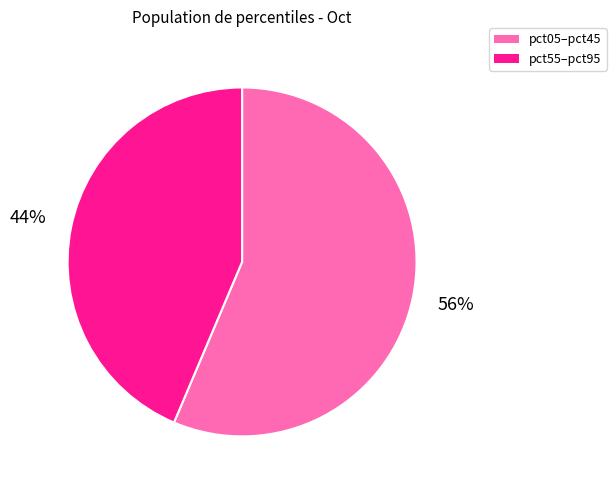

Count the number of slices in the pie.

2